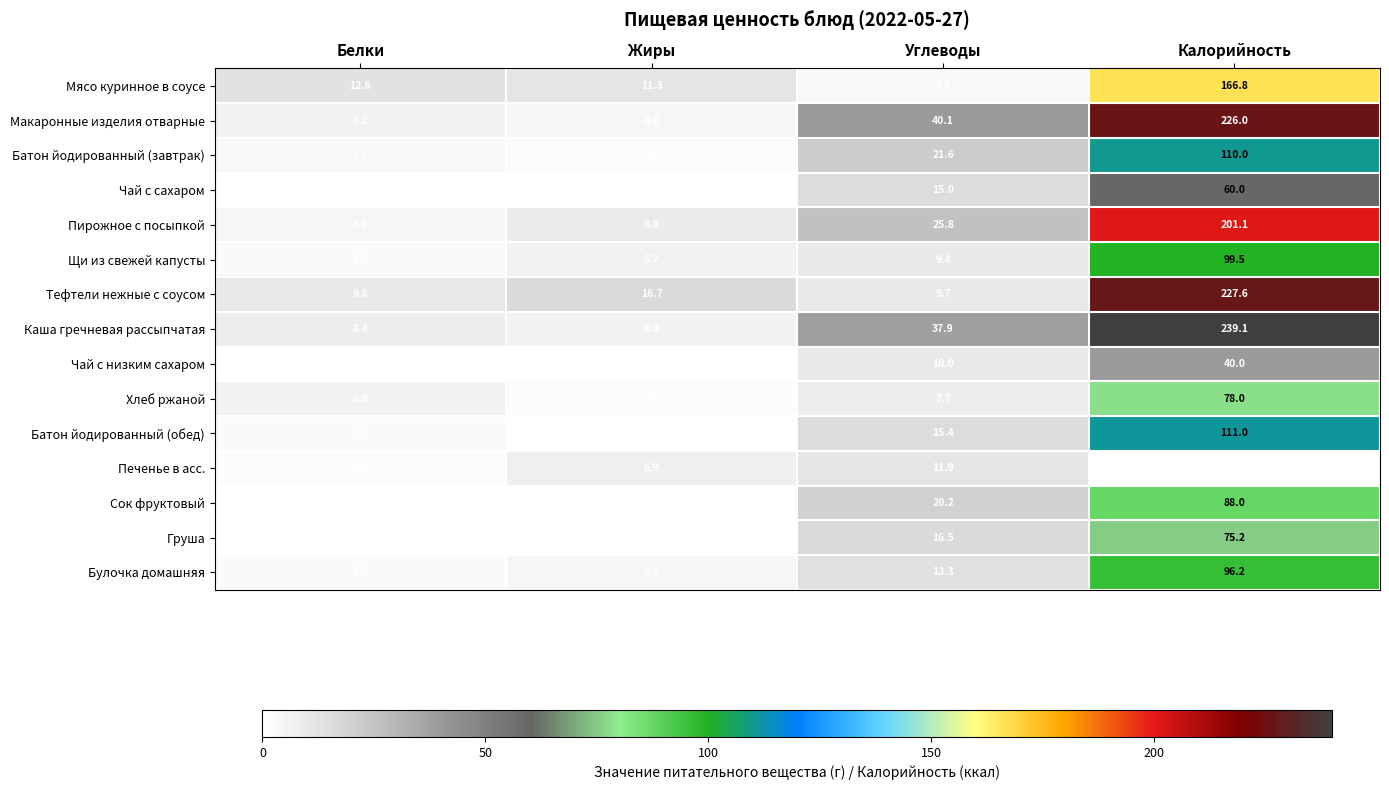

Is it true that Груша equals 31.9 at Калорийность?

False